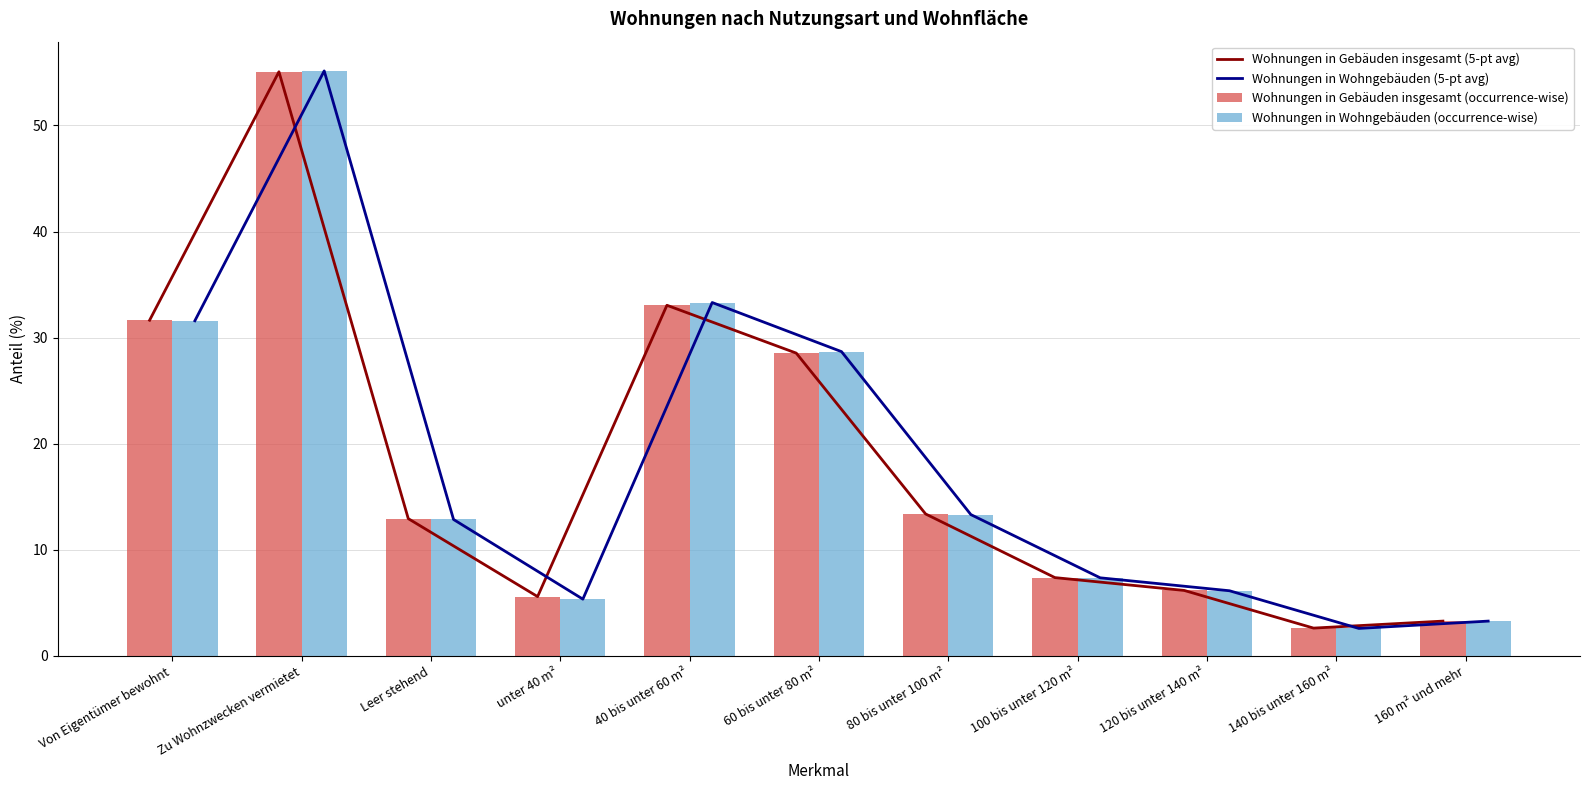

Count the number of data series in this chart.

4